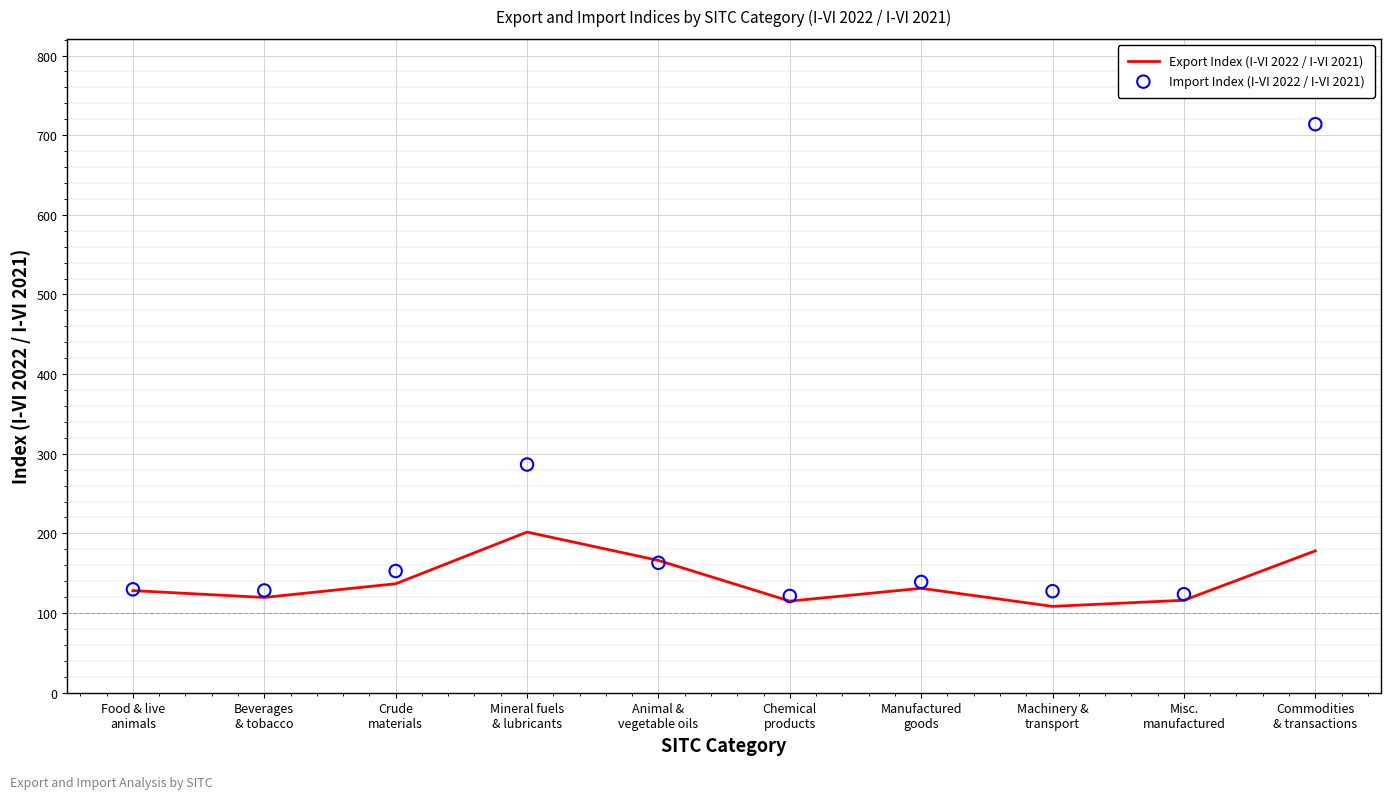

At how many categories does at least one series exceed 360?

1